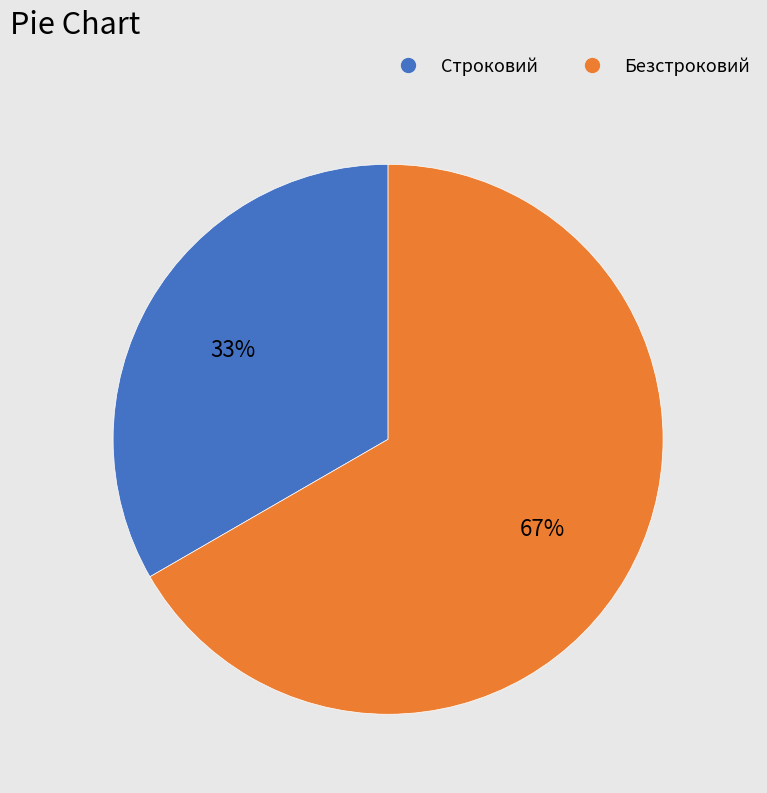

Which category accounts for the majority?

Безстроковий